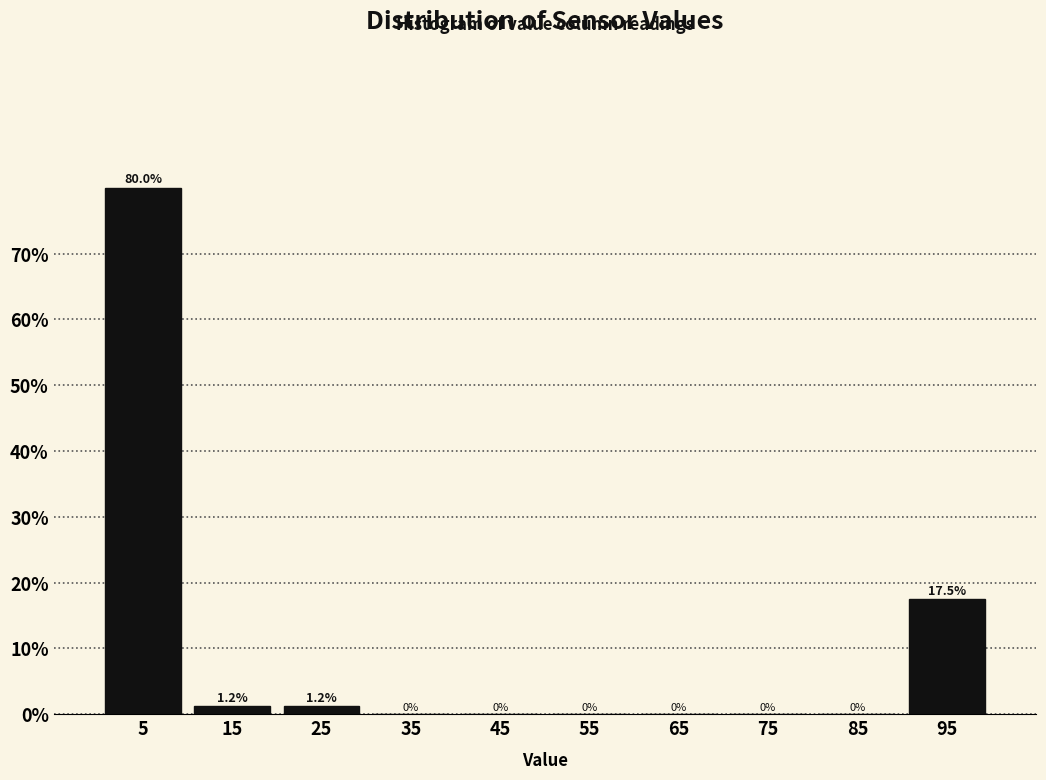

Over which range of the x-axis is the bar tallest?

0 to 10